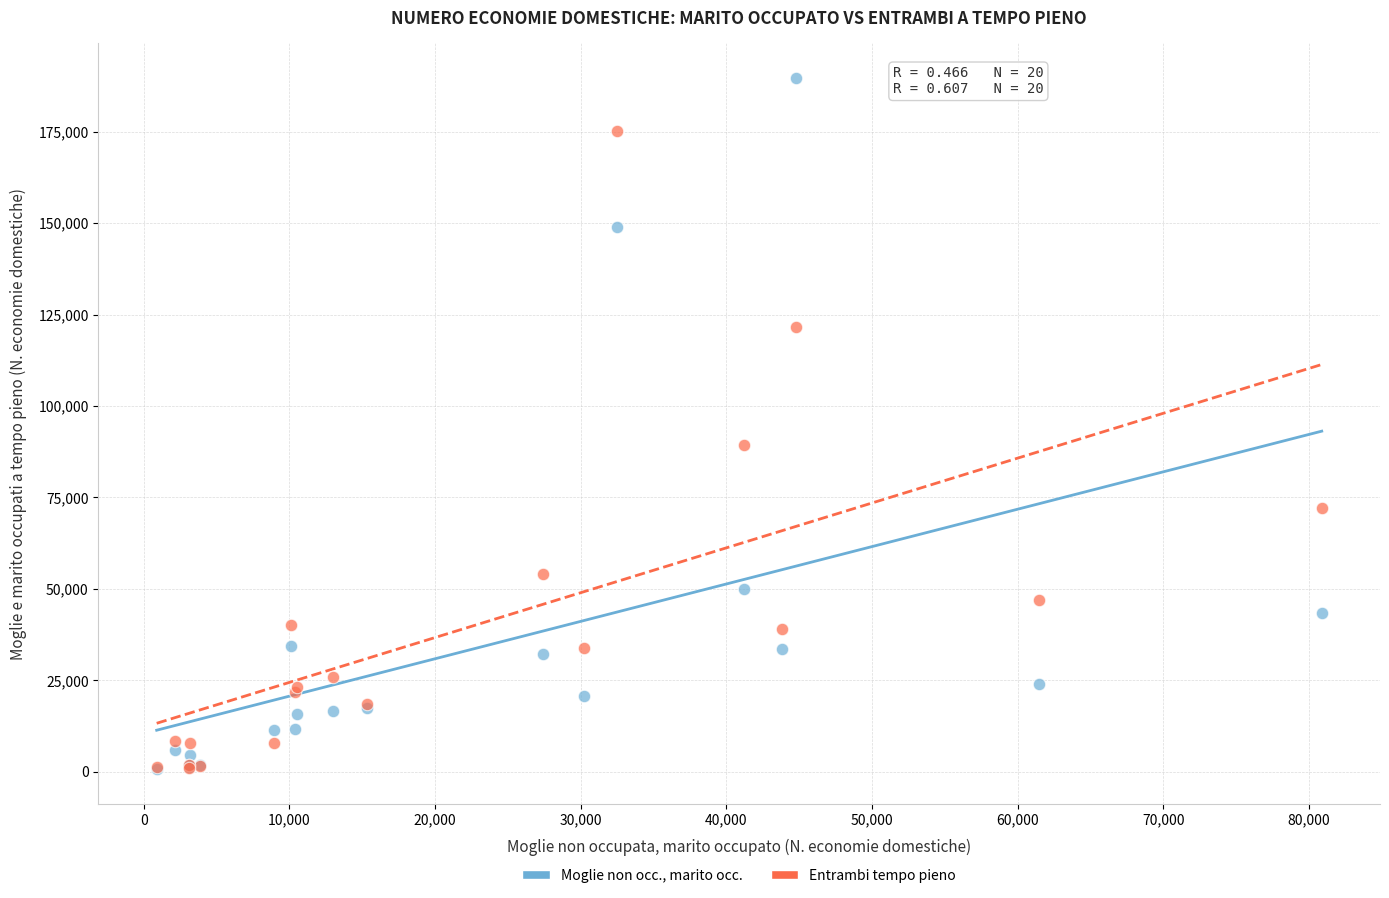

Across all series, what Y value is closest to 95215?

89267.2